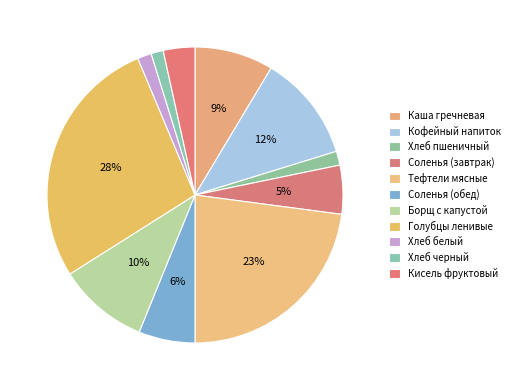

True or false: Каша гречневая accounts for 1% of the total.

False